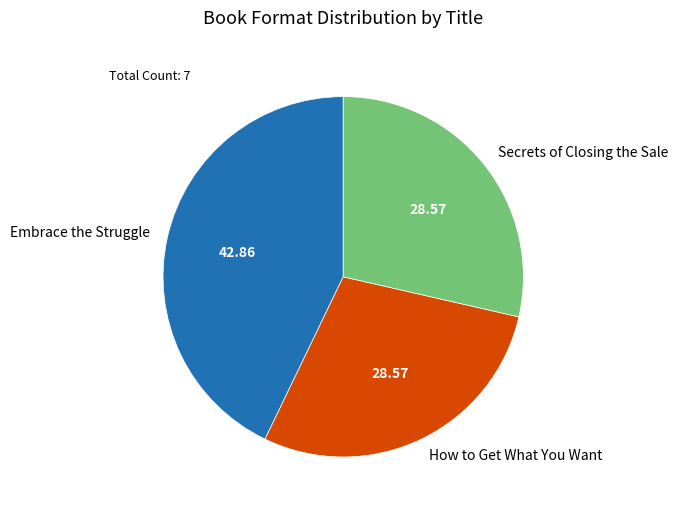

Do Embrace the Struggle and Secrets of Closing the Sale together represent more than half of the pie?

Yes